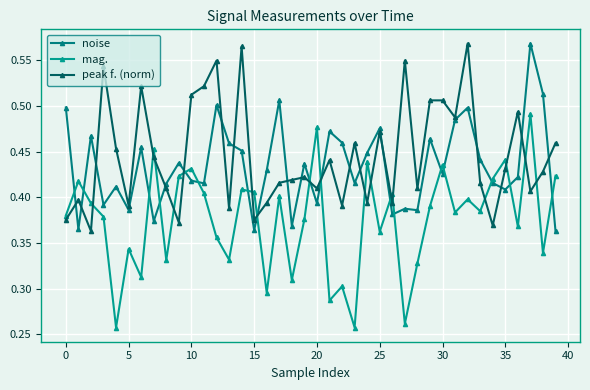

How many data points does each series have?

40